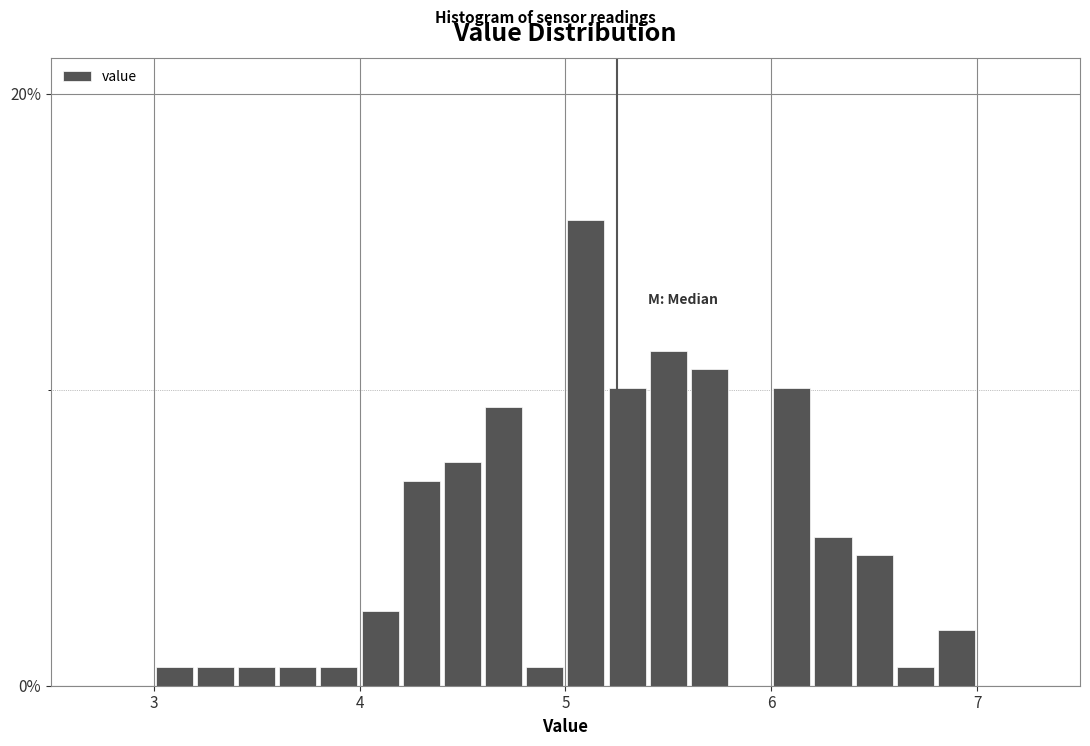

Around what value on the x-axis is the tallest bar? Give the approximate position of its centre, as read against the axis.

5.1